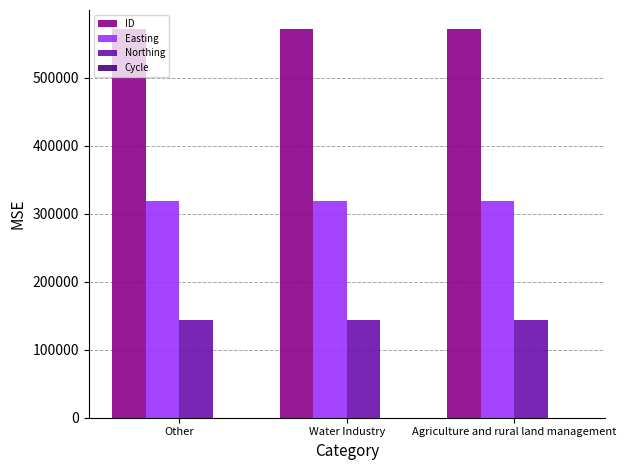

Is the value of Easting at Water Industry greater than the value of ID at Agriculture and rural land management?

No